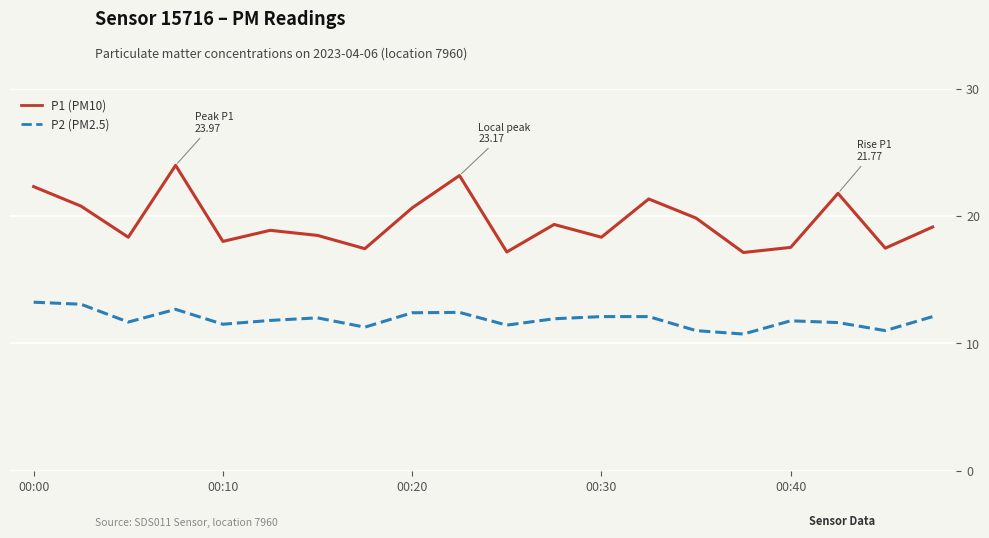

True or false: P1 (PM10) and P2 (PM2.5) intersect in this chart.

False